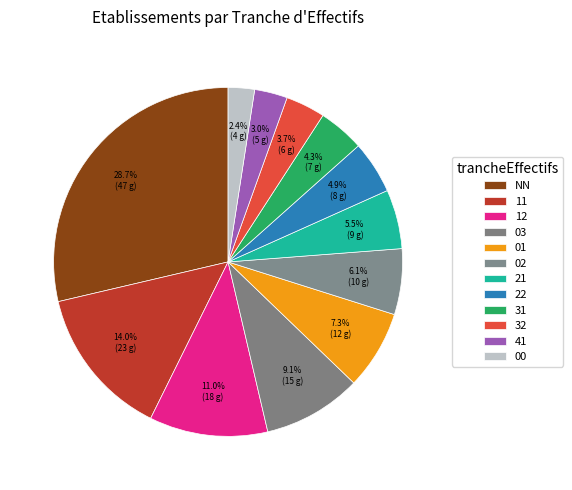

How many slices are in this pie chart?

12